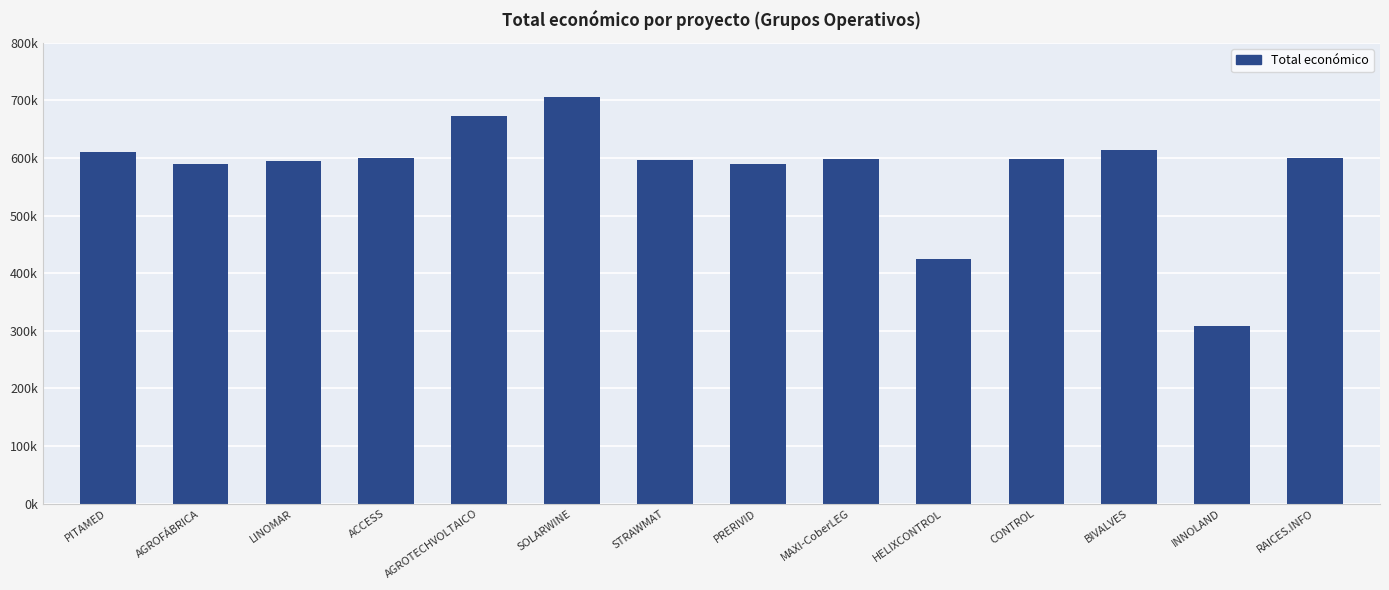

Reading left to right, what are all the values shown in this chart?

PITAMED=610889	AGROFÁBRICA=590382	LINOMAR=595173	ACCESS=599779	AGROTECHVOLTAICO=672807	SOLARWINE=706697	STRAWMAT=597320	PRERIVID=589731	MAXI-CoberLEG=598609	HELIXCONTROL=424720	CONTROL=598597	BIVALVES=613256	INNOLAND=308500	RAICES.INFO=599605